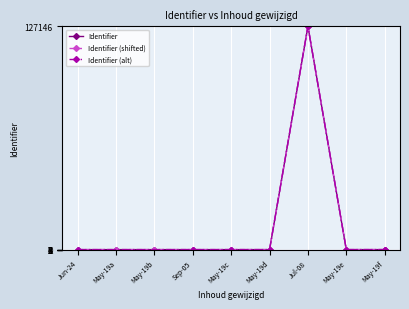

What is the maximum value for Identifier (shifted)?

127148